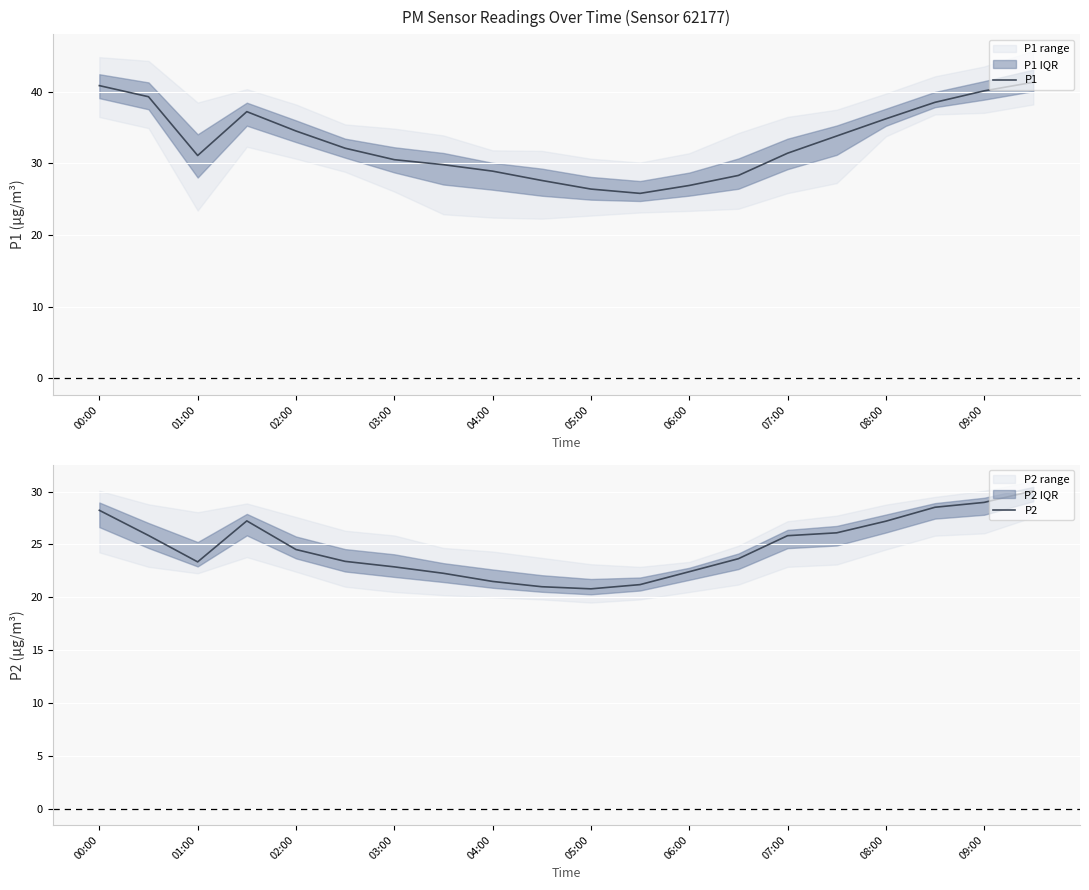

How many data points does each series have?

20